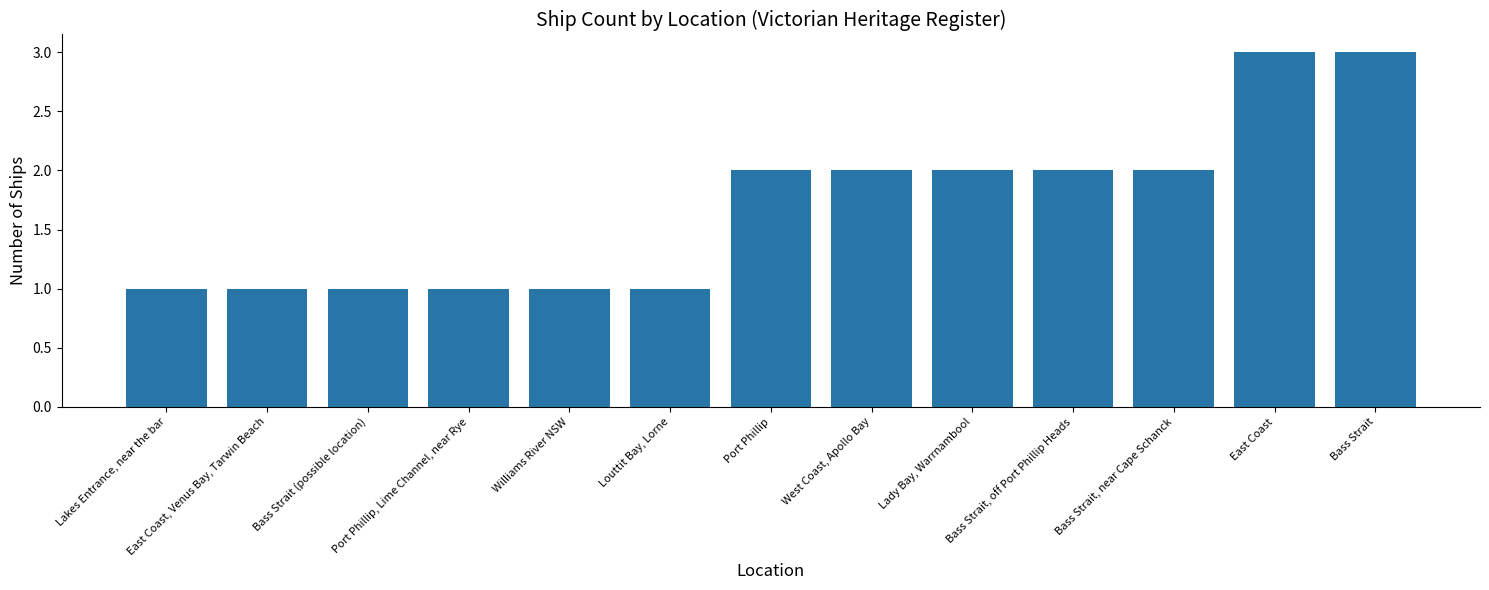

Approximately how many times larger is the value at Louttit Bay, Lorne compared to West Coast, Apollo Bay?

0.5